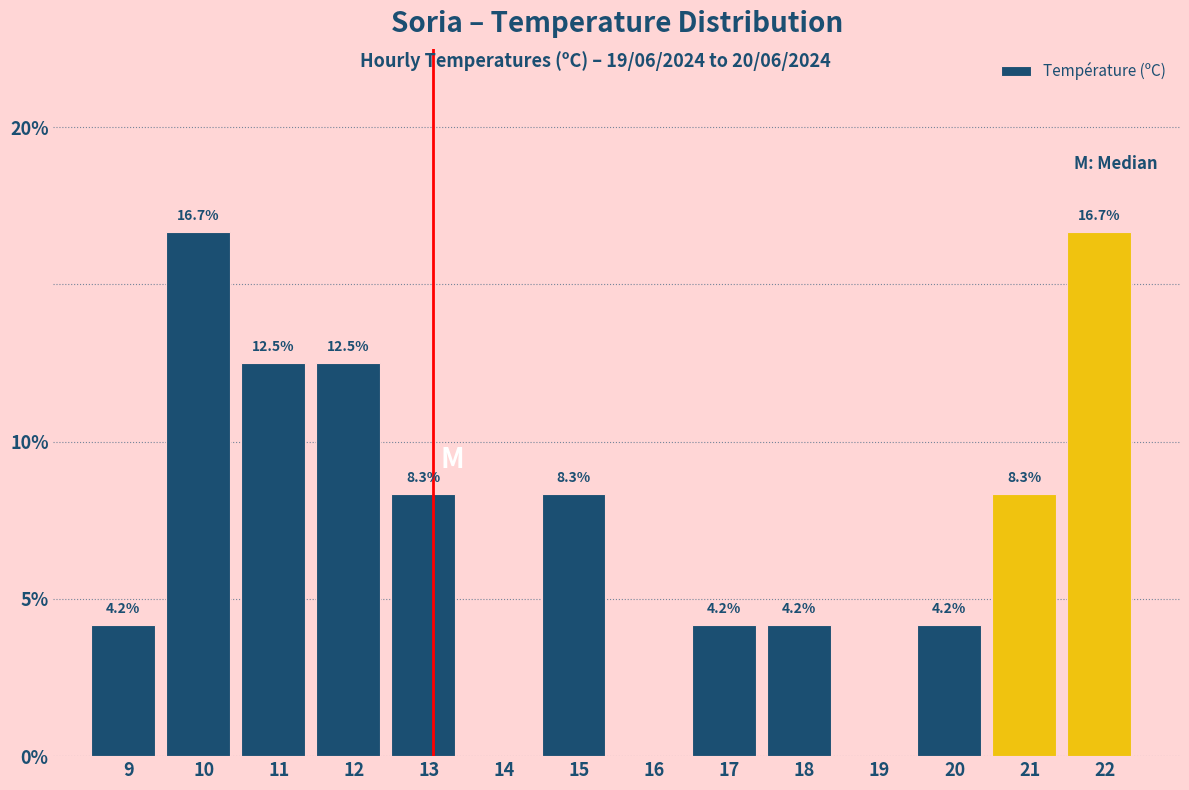

Are the bars horizontal?

No